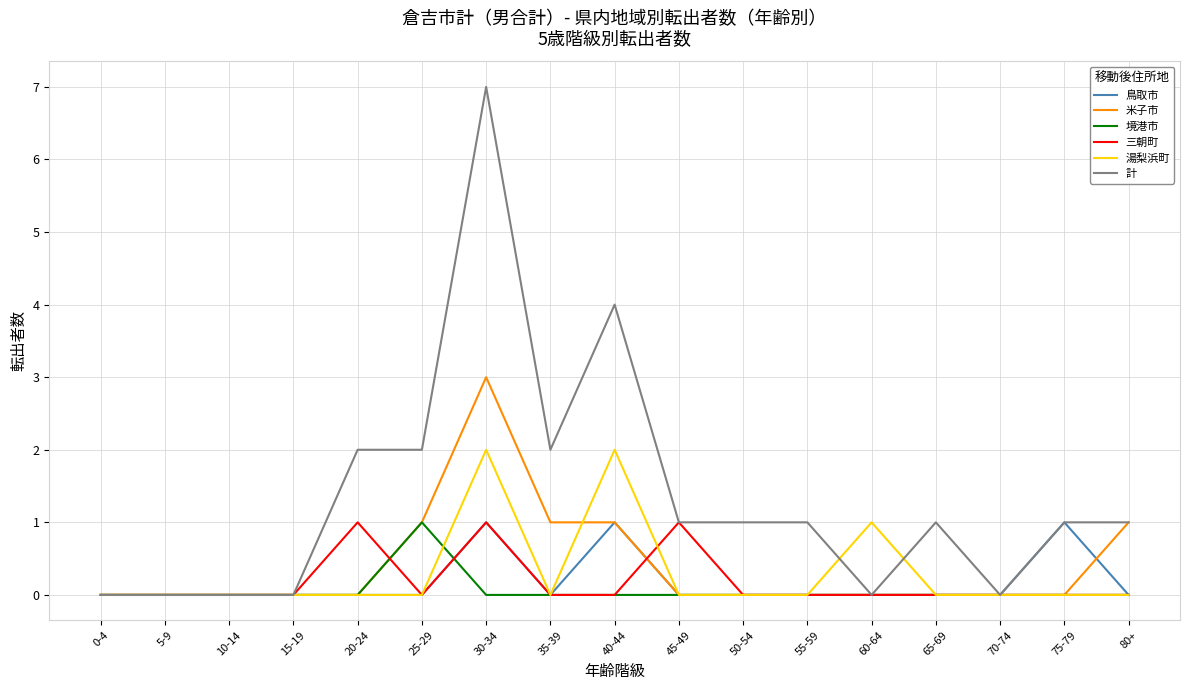

What is the sum of the 計 values at 20-24 and 5-9?

2